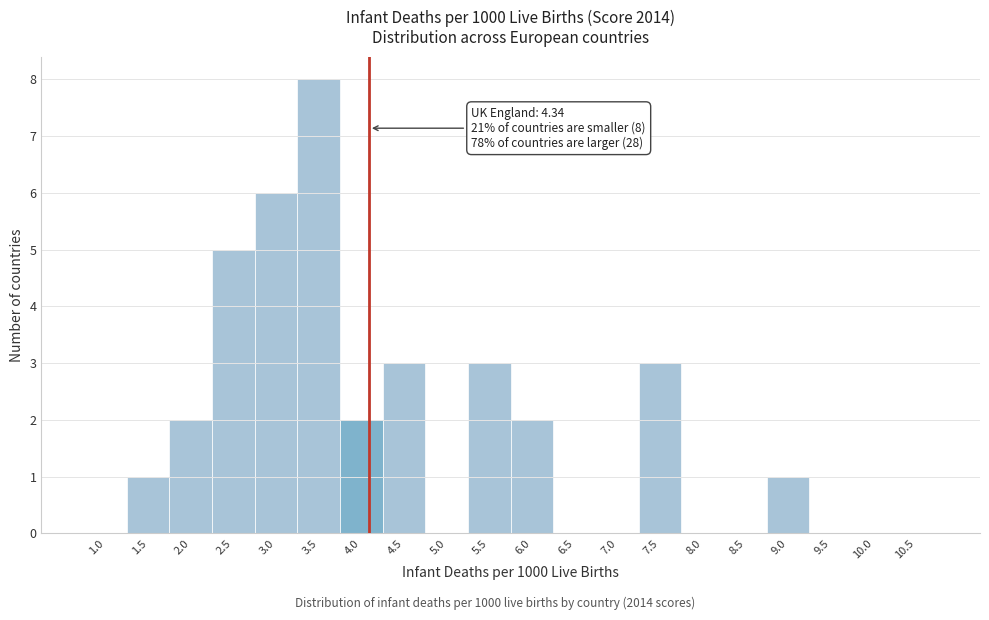

Reading left to right, extract all data points from this chart.

1.0=0	1.5=1	2.0=2	2.5=5	3.0=6	3.5=8	4.0=2	4.5=3	5.0=0	5.5=3	6.0=2	6.5=0	7.0=0	7.5=3	8.0=0	8.5=0	9.0=1	9.5=0	10.0=0	10.5=0